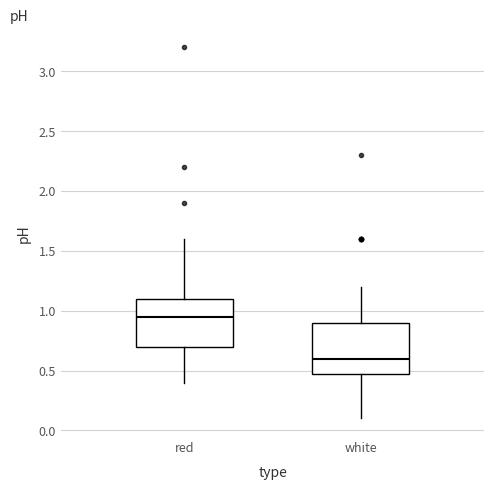

Where does the upper whisker of the box for red end on the y-axis? The values are not printed on the chart, so give them approximately, as read against the axis.

1.60